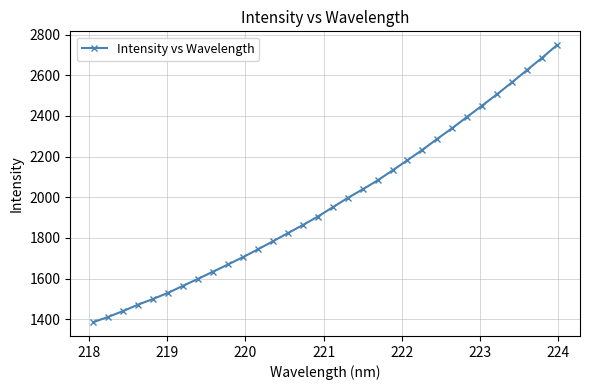

What is the value of the 22nd point from the left?

2182.5